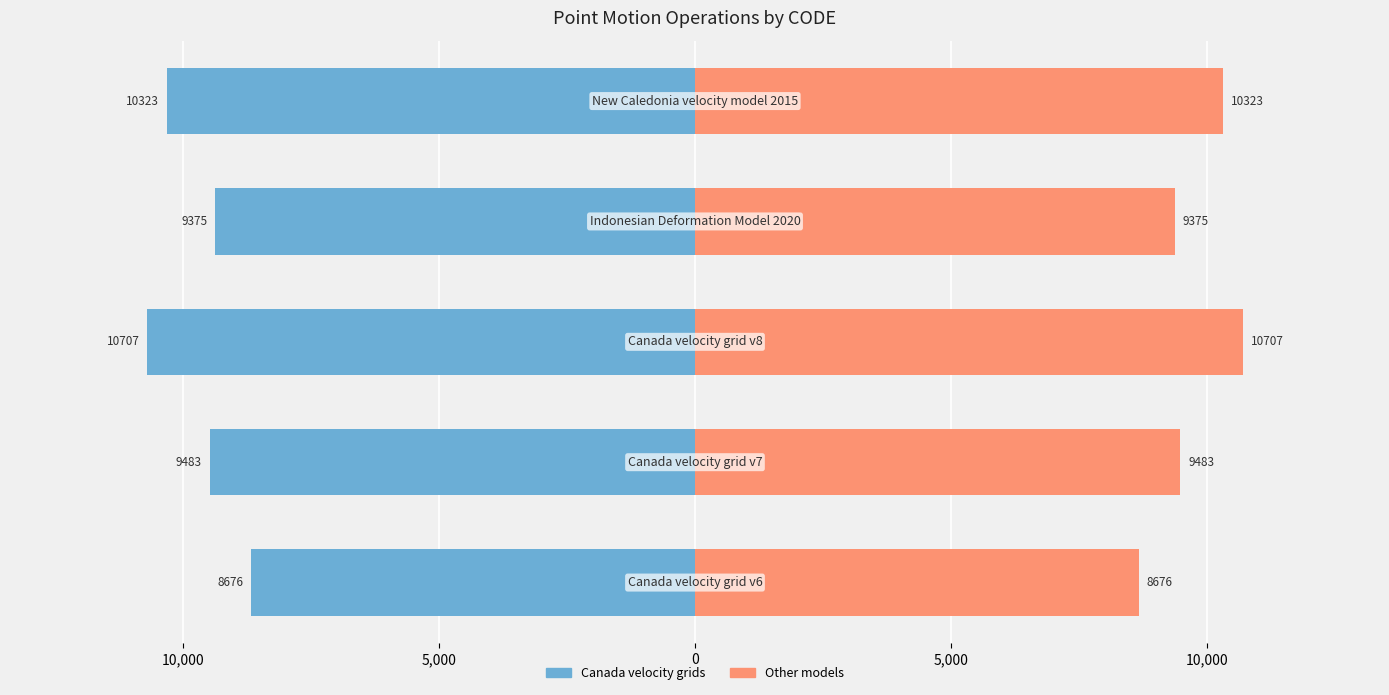

Reading right to left, list all the values displayed in this chart.

Canada velocity grids: 5,000=-10323	0=-9375	5,000=-10707	10,000=-9483	15,000=-8676
Other models: 5,000=10323	0=9375	5,000=10707	10,000=9483	15,000=8676